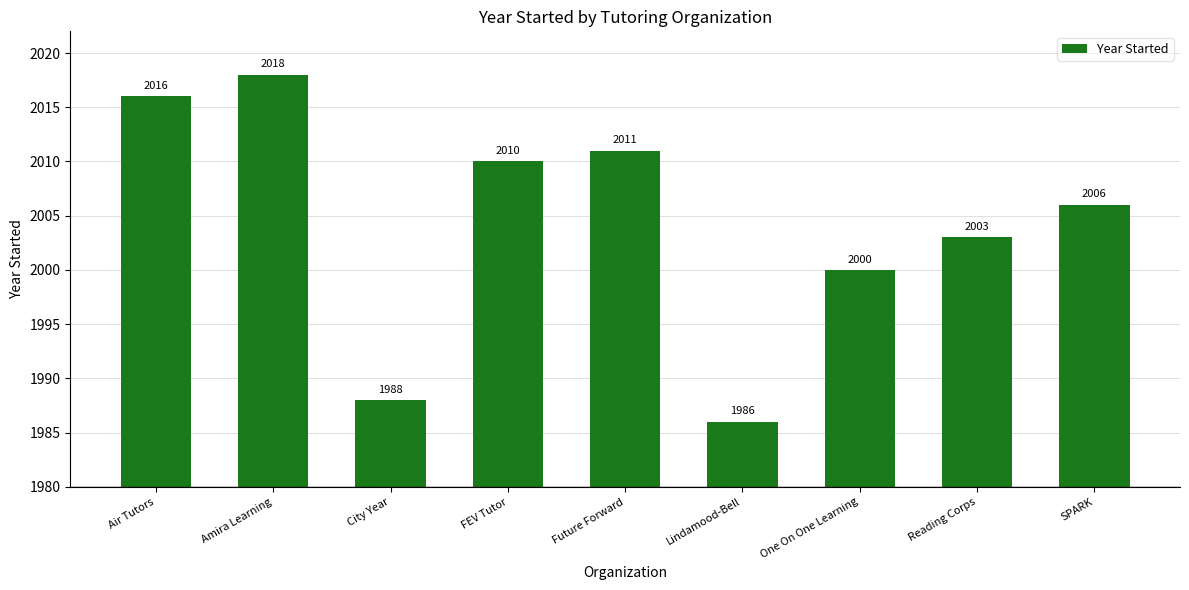

What is the change in value from FEV Tutor to Future Forward?

+1